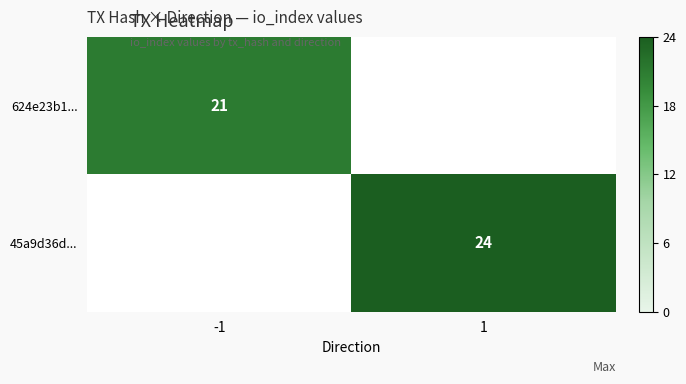

Is the value of 45a9d36d... at -1 greater than the value of 624e23b1... at -1?

No